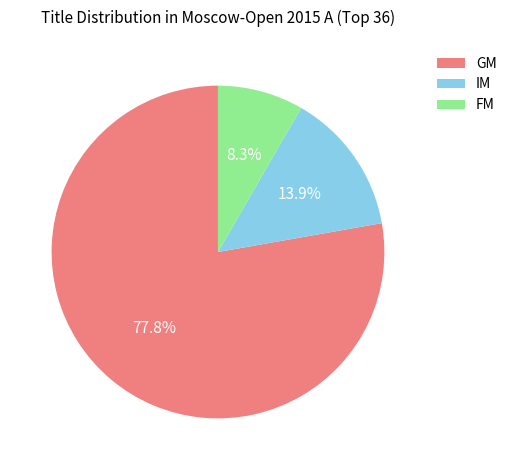

Between GM and FM, which is larger?

GM